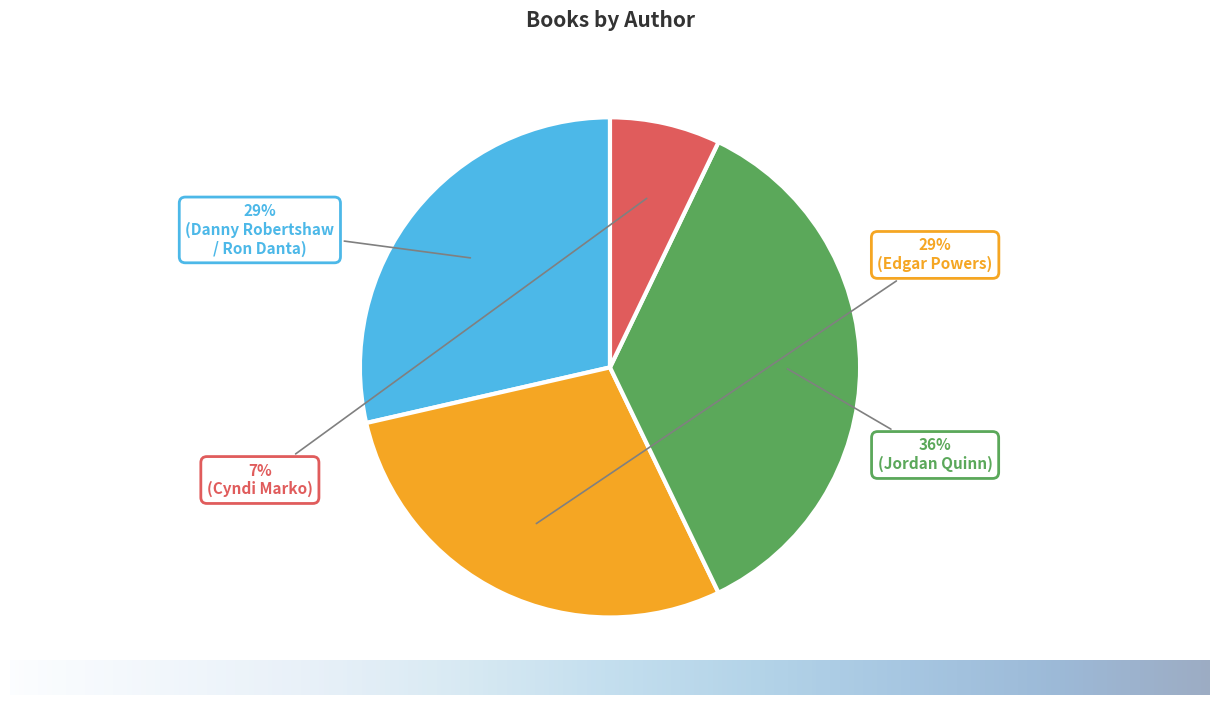

To the nearest percent, what is the average slice percentage?

25%